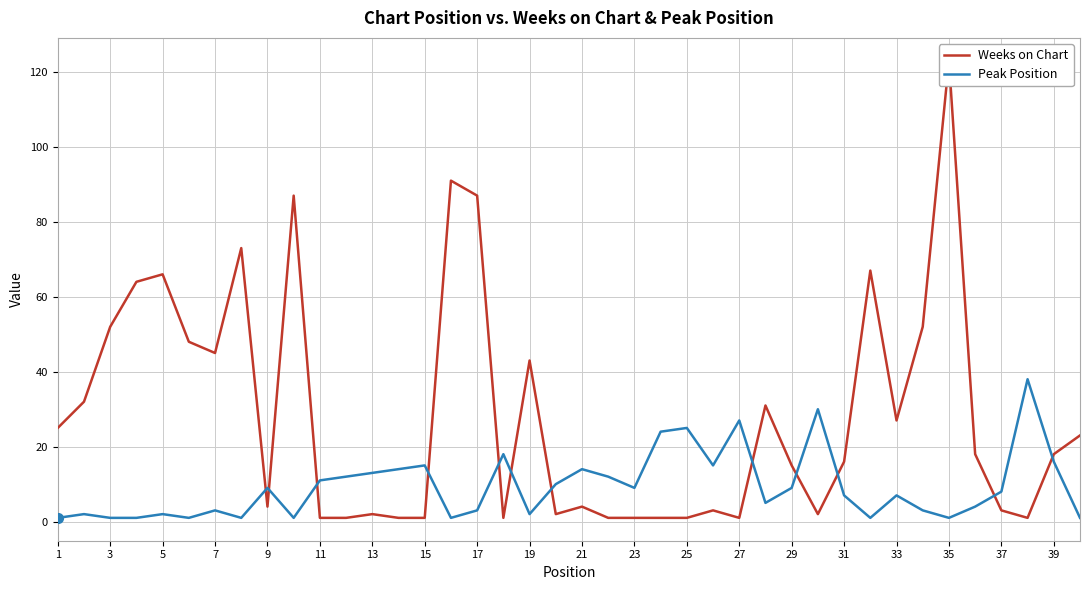

Is it true that Peak Position equals 11 at 11?

True